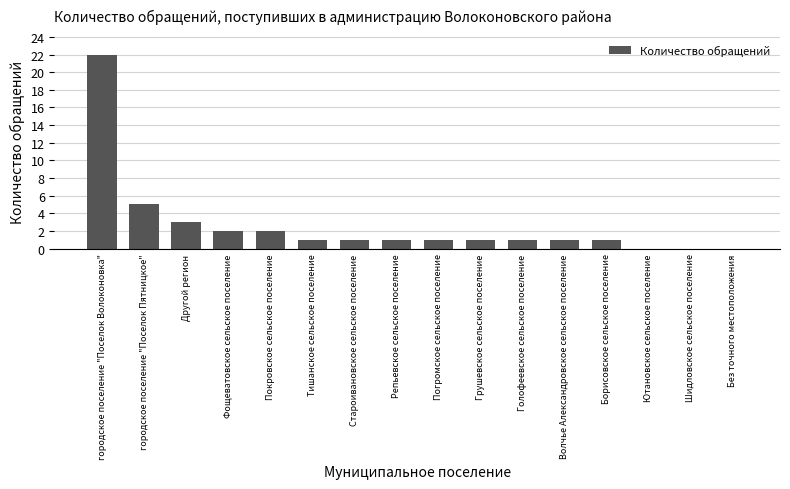

Which category has the highest value across all series?

городское поселение "Поселок Волоконовка"